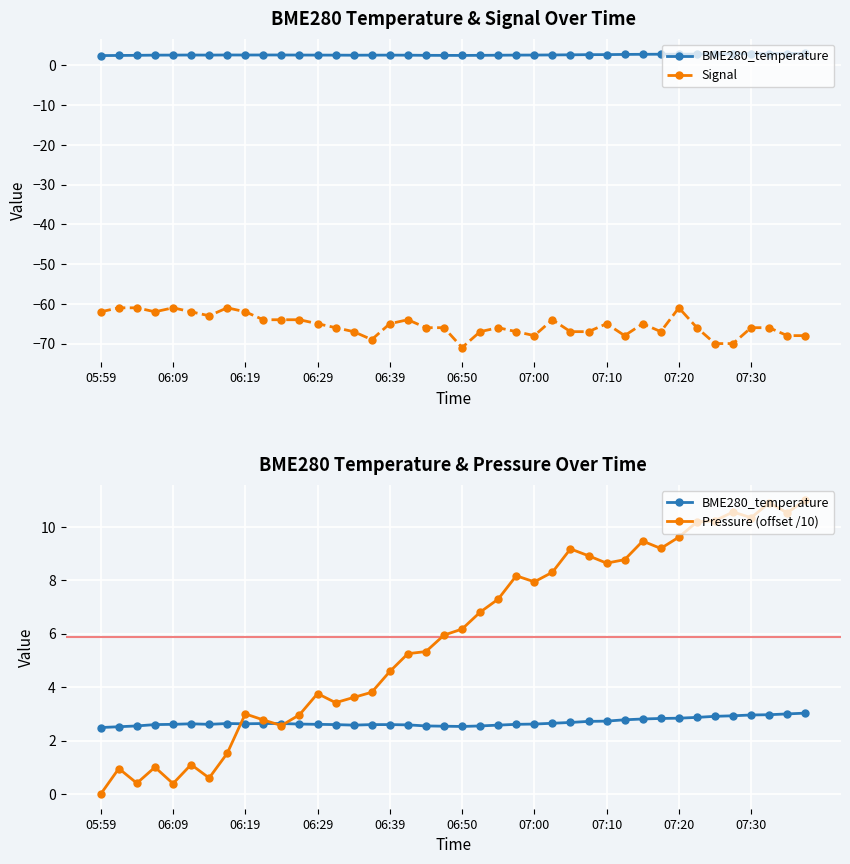

Read the BME280_temperature value at 07:10.

2.6